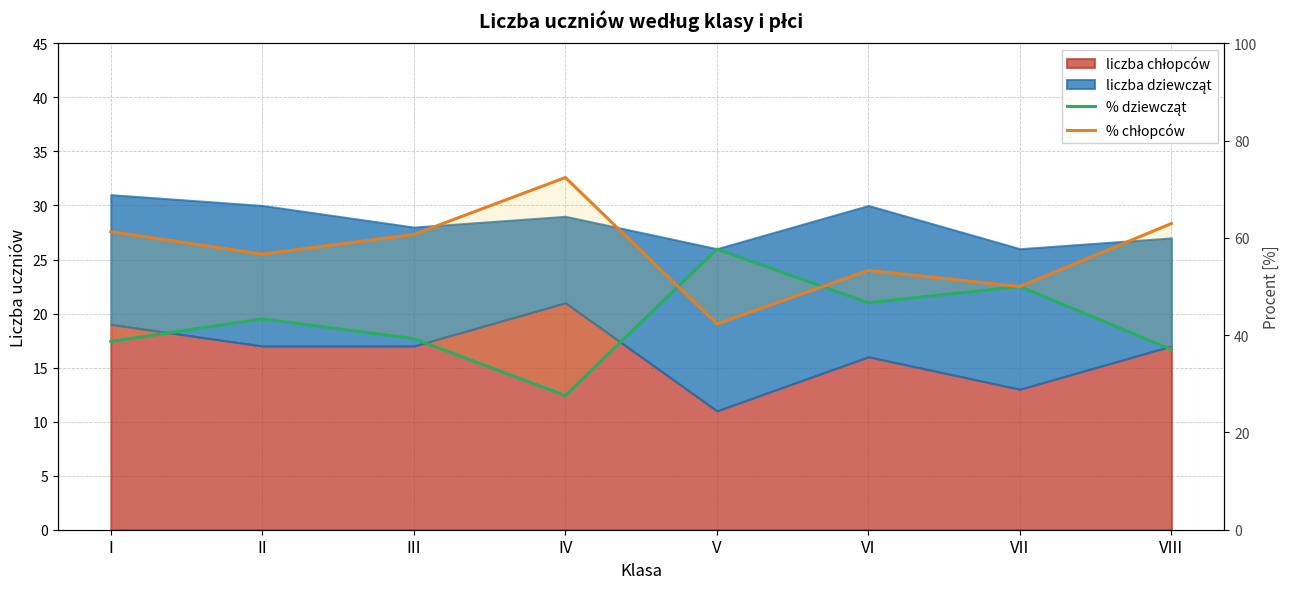

What is the sum of the % dziewcząt values at VII and I?

88.7